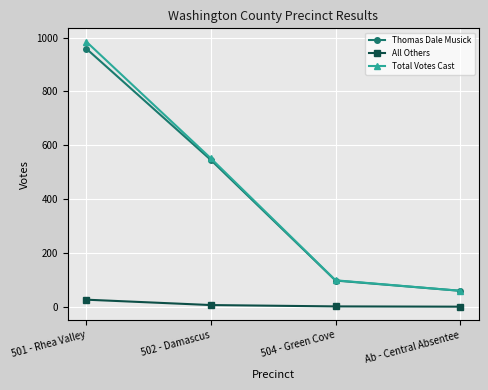

True or false: Thomas Dale Musick has more than 0 interior local peaks.

False